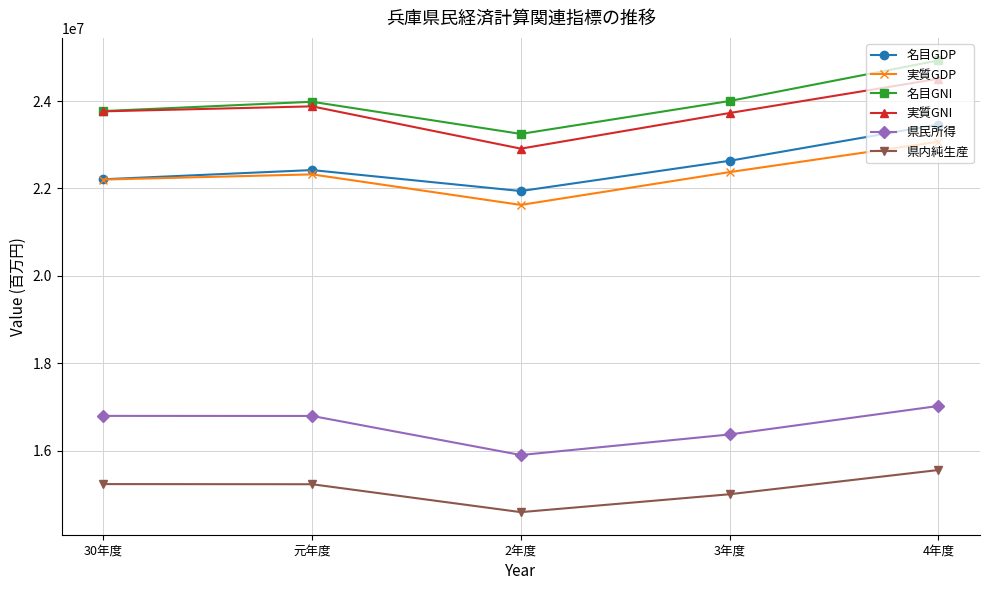

What is the label of the 4th point from the right?

元年度